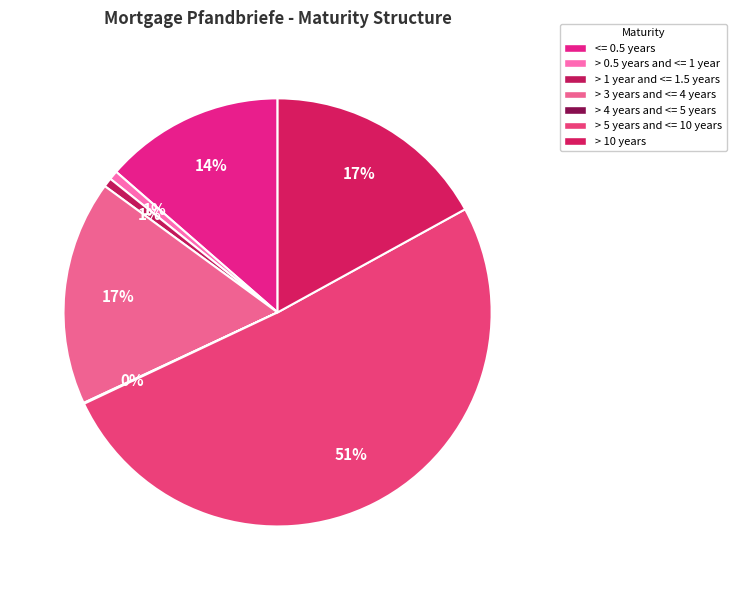

Is there a majority slice in this chart?

Yes